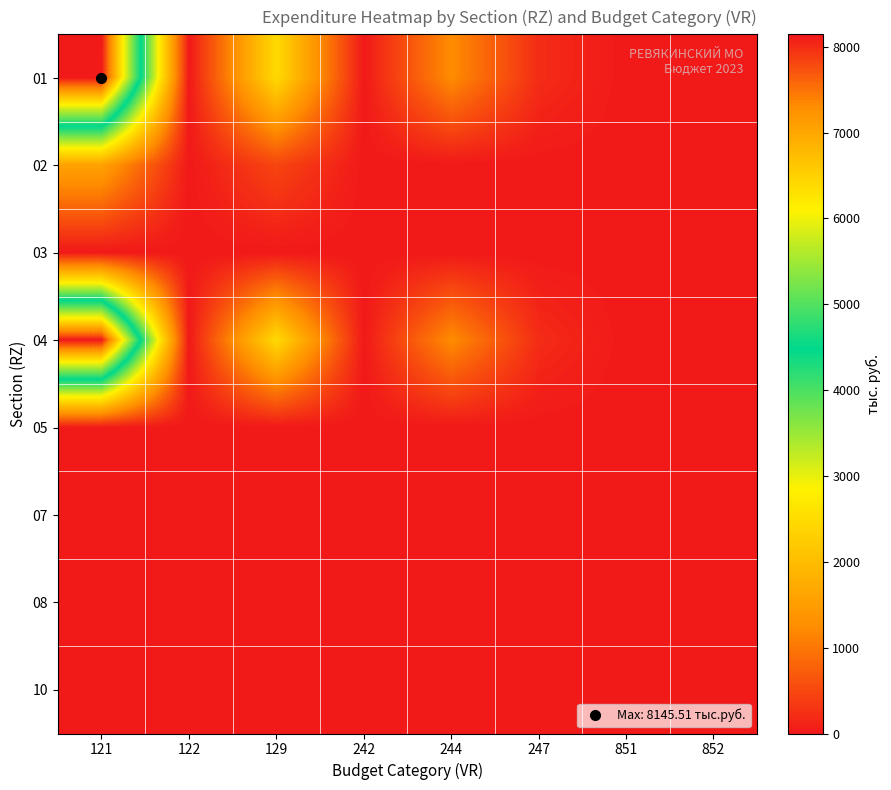

Which series changed the most between 122 and 242?

01